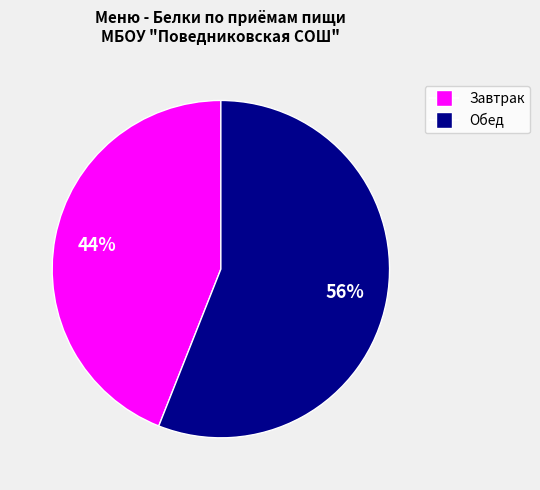

Does any single category account for the majority?

Yes